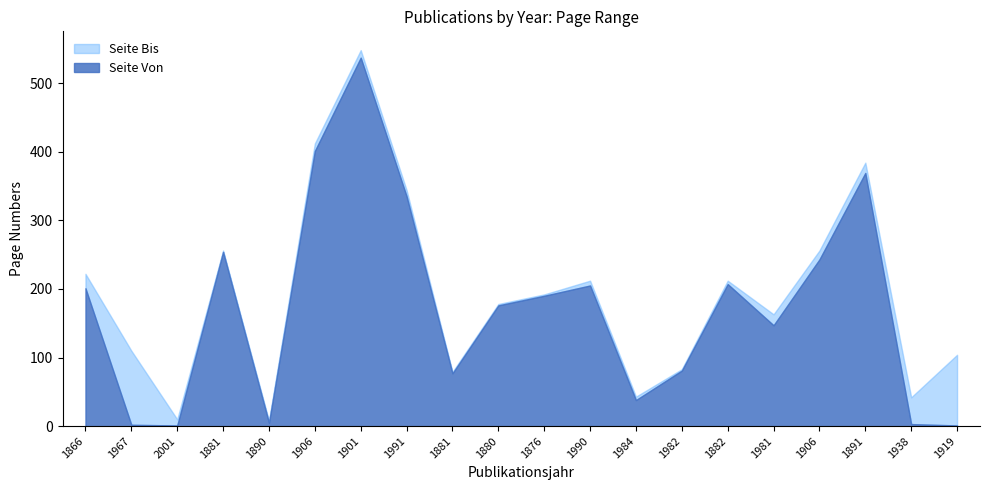

Does the chart display data point markers on the line(s)?

No